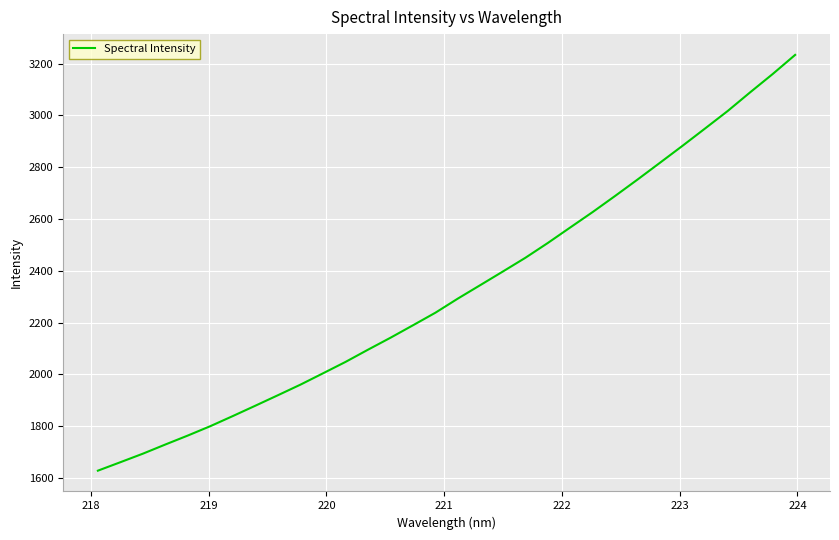

What is the minimum value shown in the chart?

1627.7